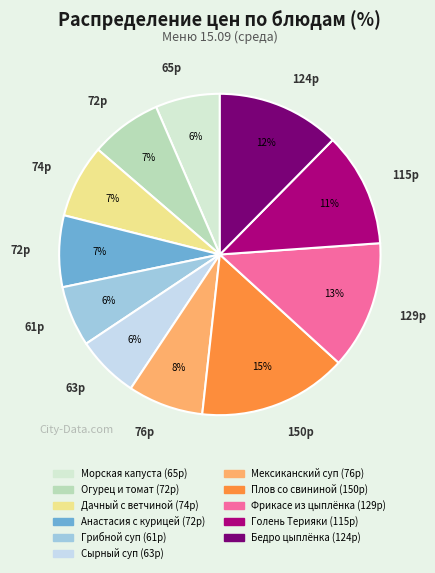

How many segments does this pie chart have?

11